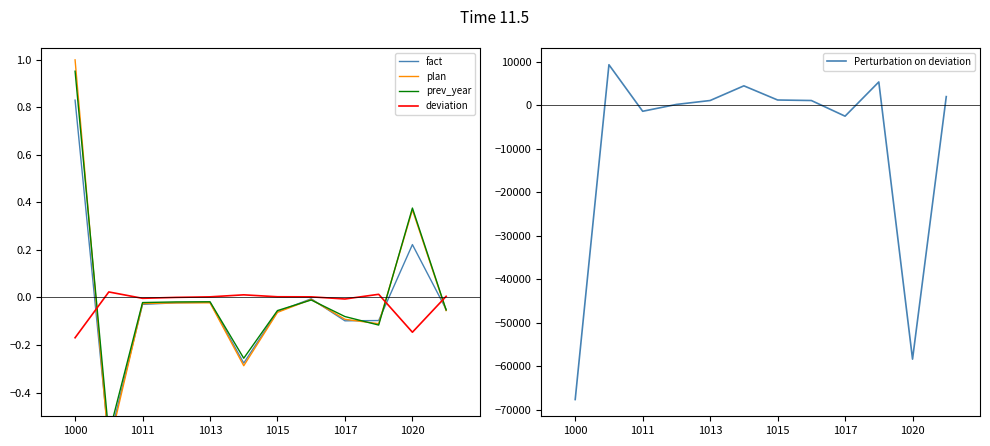

Is it true that deviation equals -0.0 at 1017?

True